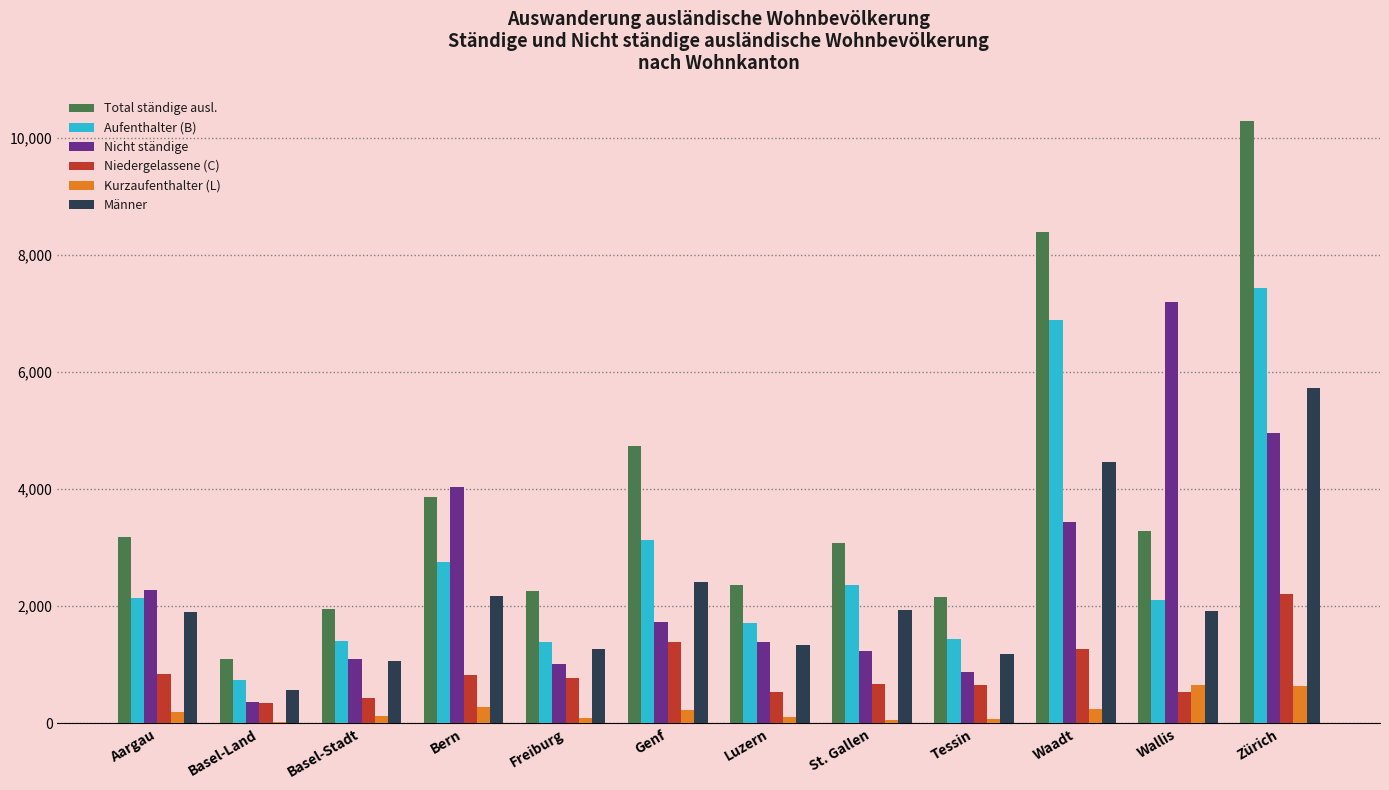

At which category is the sum across all series the highest?

Zürich